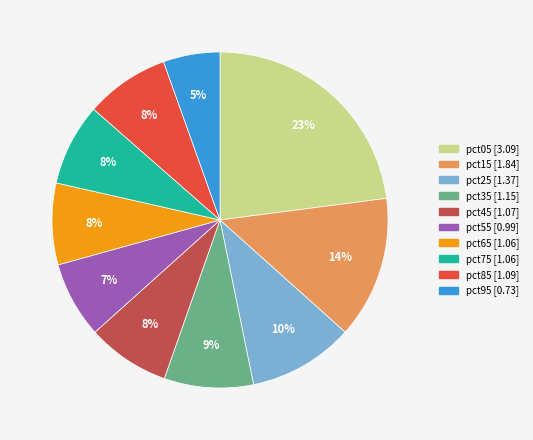

To the nearest percent, what portion does pct55 represent?

7%